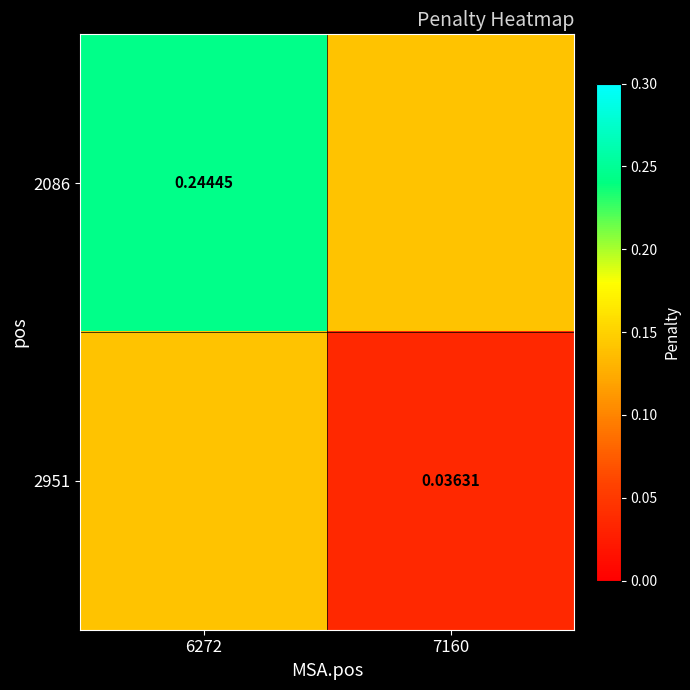

Which series has the largest total across all categories?

2086